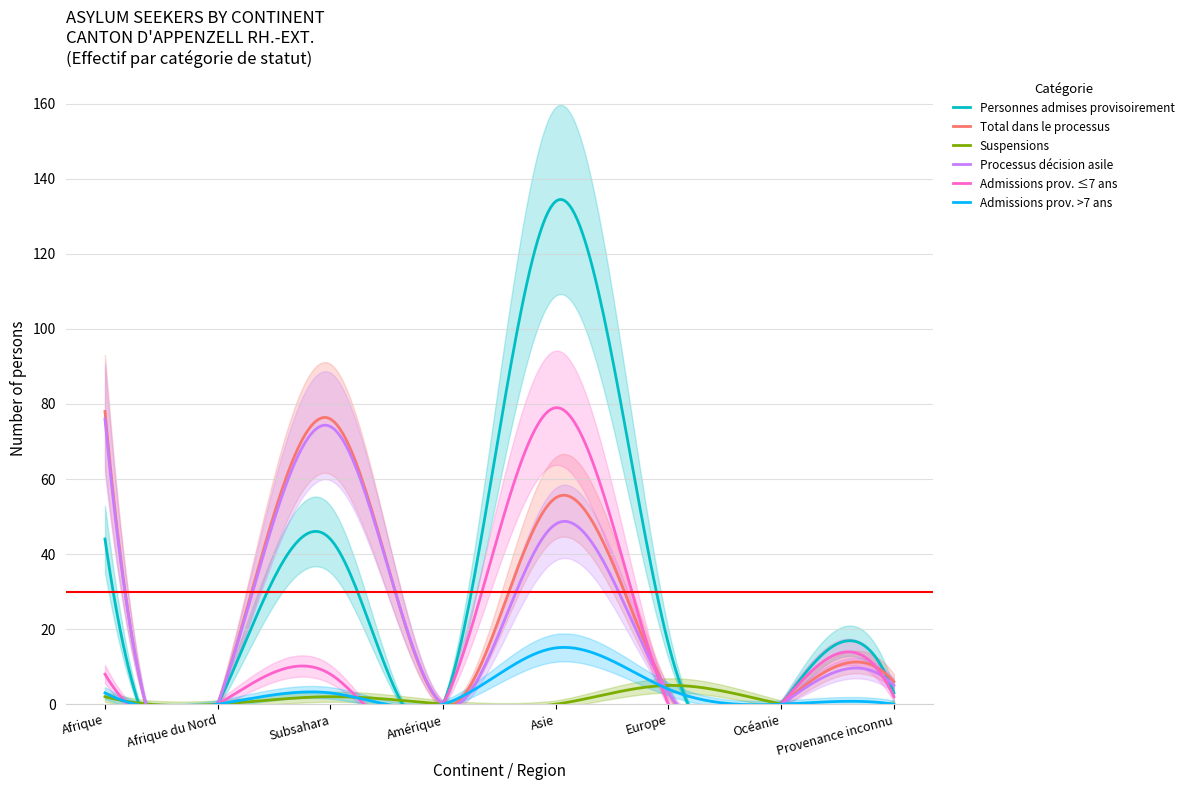

At which label does Total dans le processus reach its peak?

Afrique